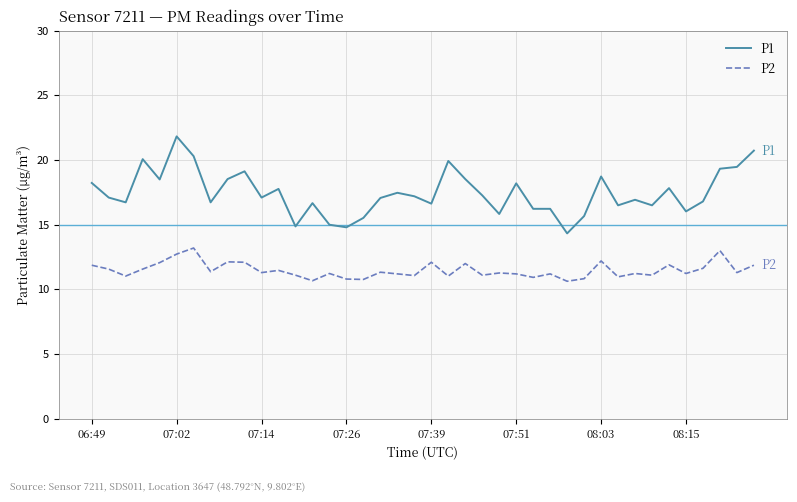

List the series in order of their overall mean, highest first.

P1, P2